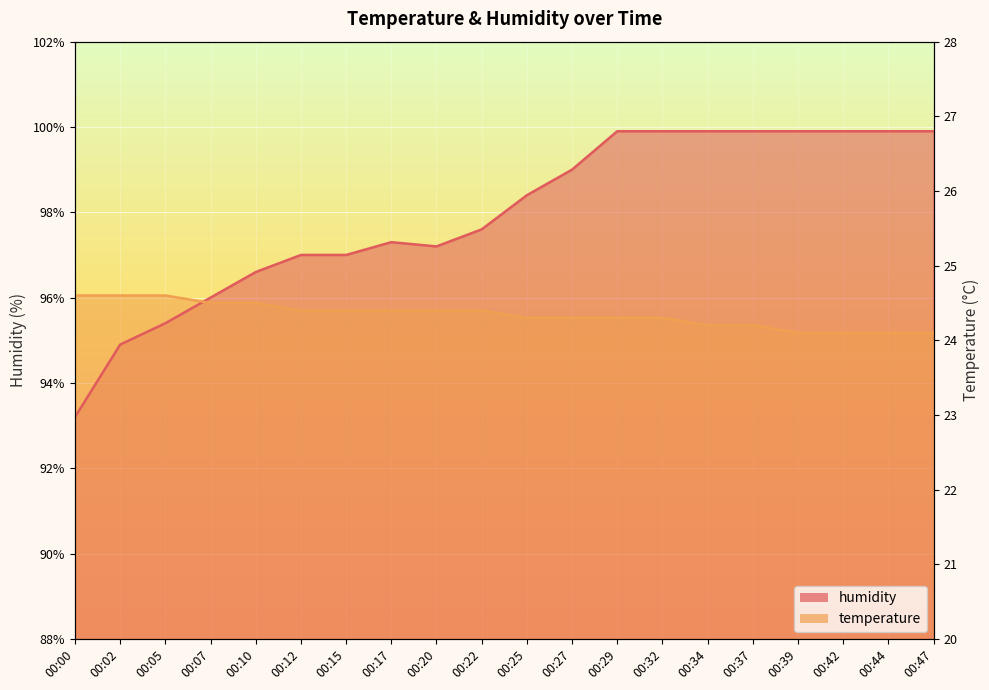

Which series has the widest spread of values?

humidity